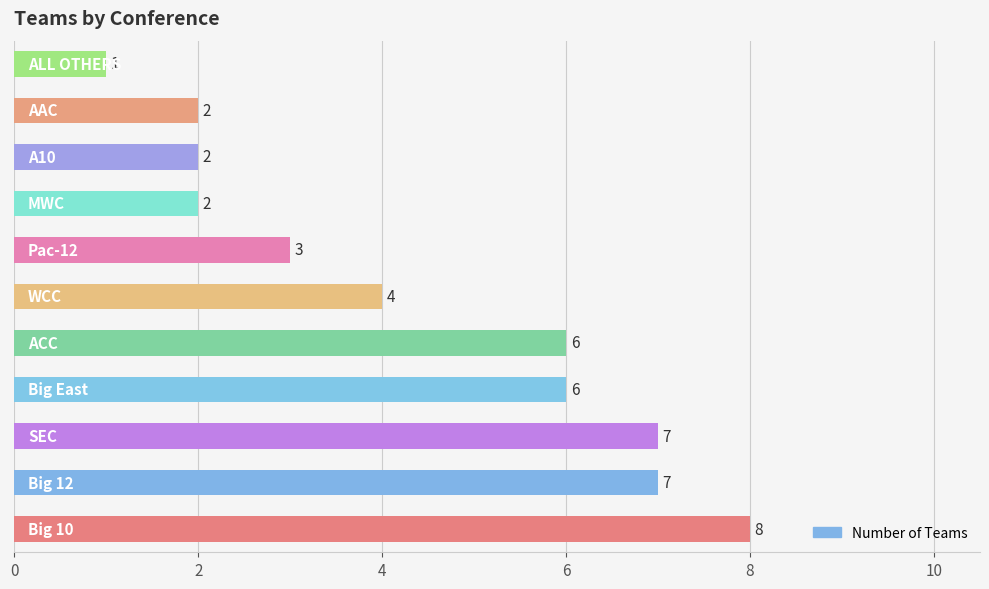

What is the difference between the second highest and minimum values?

6